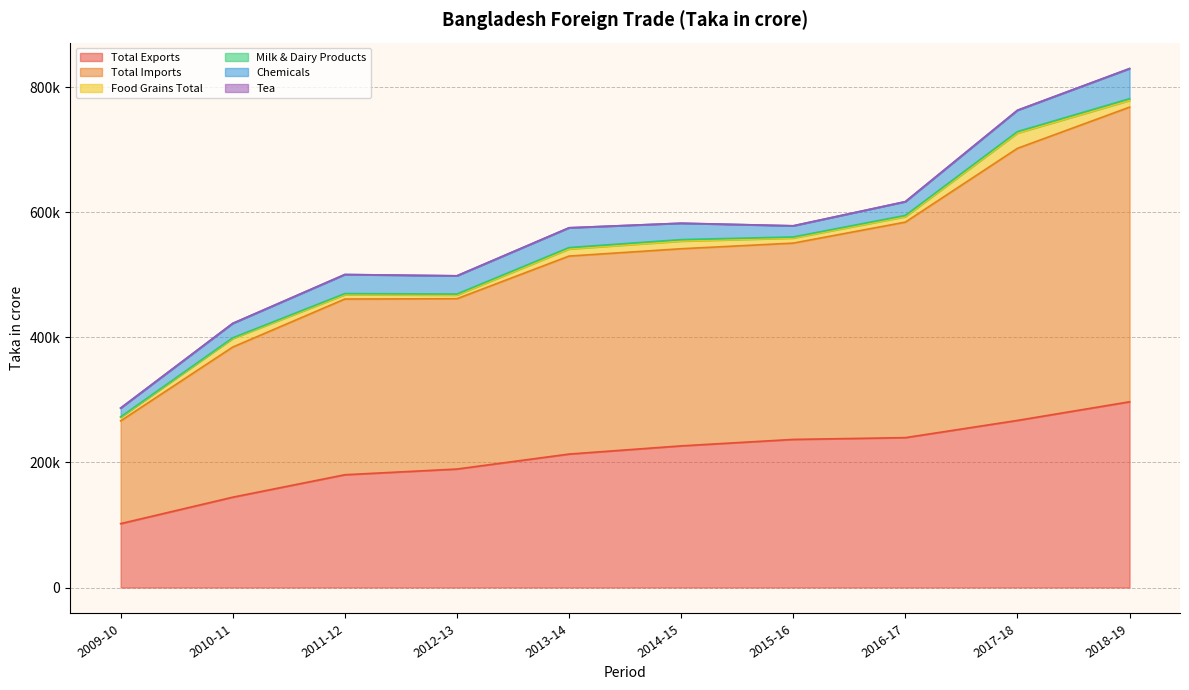

Where is Total Imports nearest to the value 317659?

2013-14